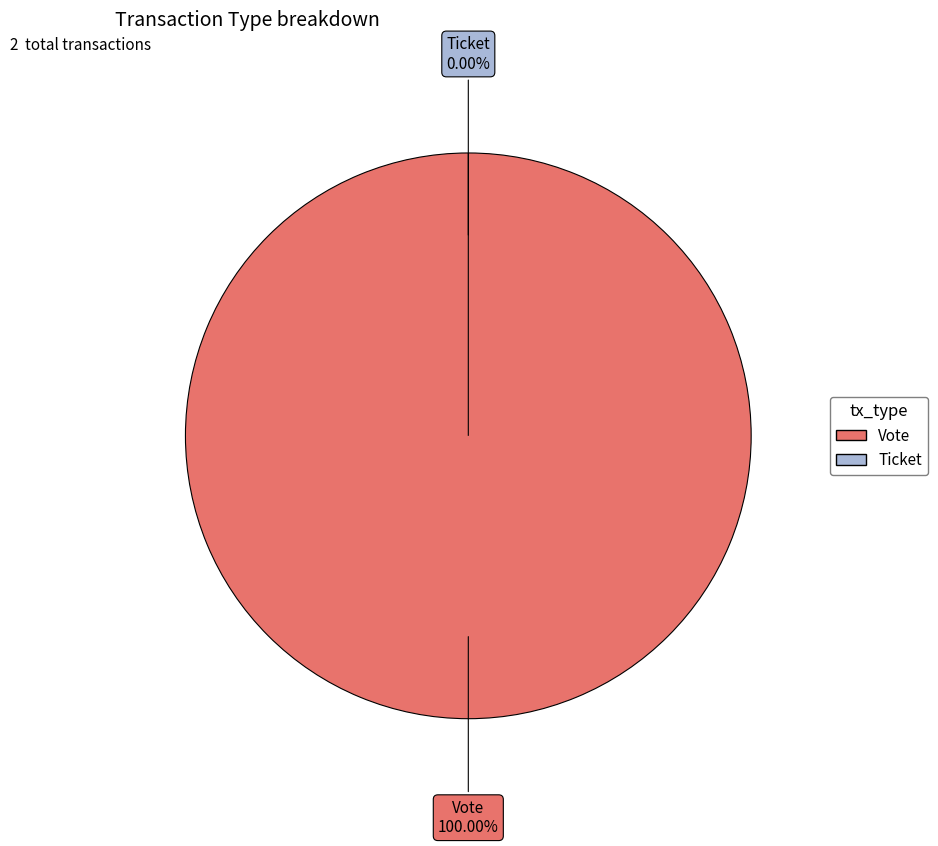

Which category has the smallest portion of the pie?

Ticket